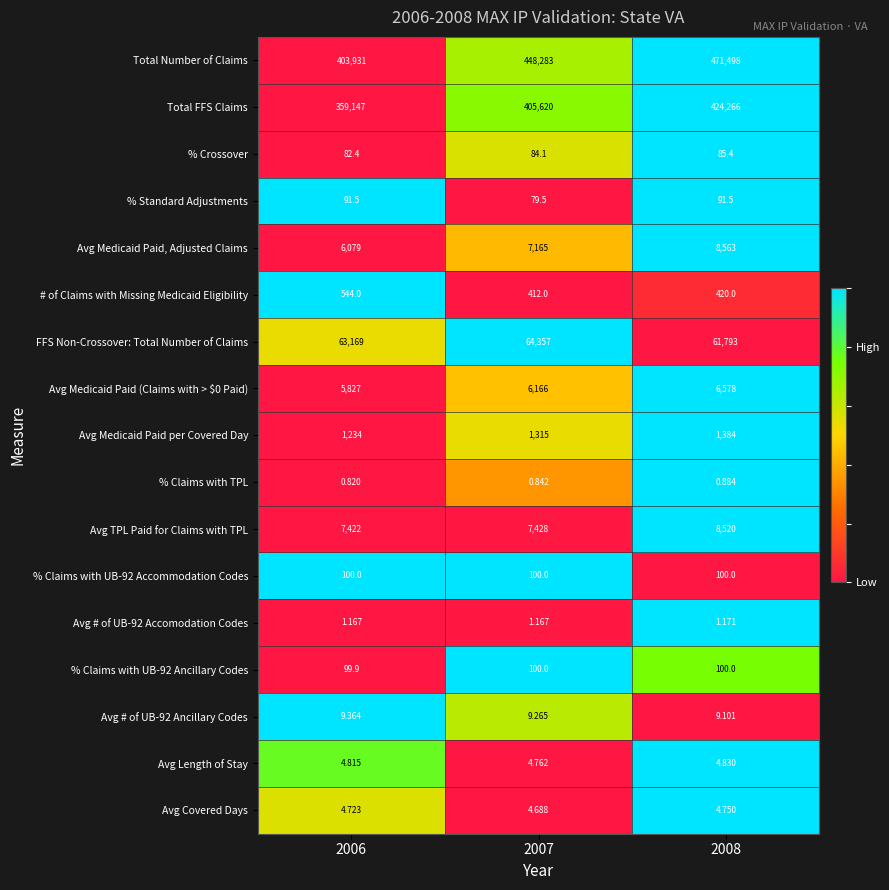

What is the spread (max minus min) of values at 2008?

471497.1